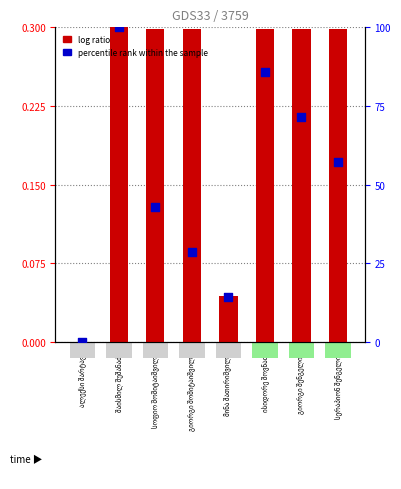

Which series reaches the maximum Y coordinate?

percentile rank within the sample